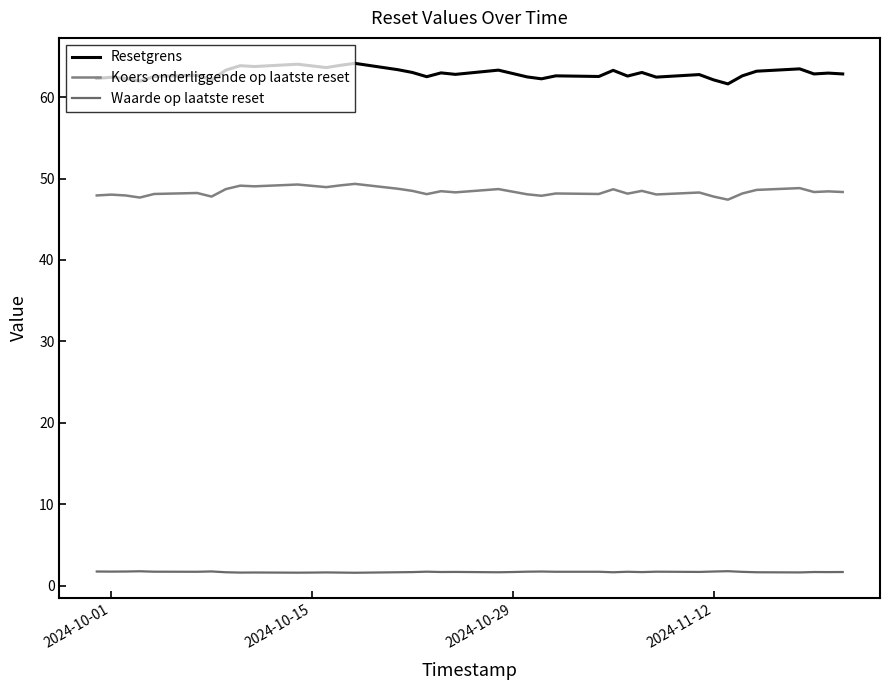

Is this an area chart (filled region under the line)?

No